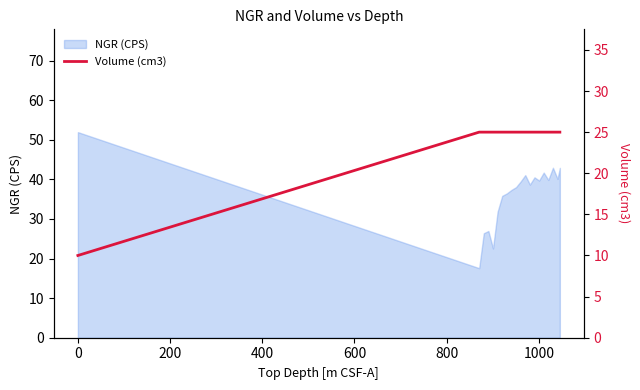

What is the maximum value for NGR (CPS)?

51.9